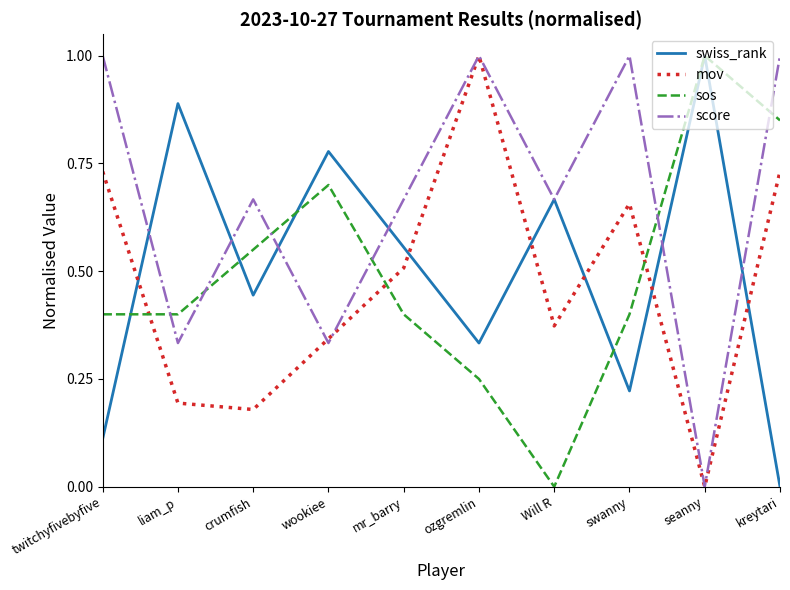

The swiss_rank series shows -0.4 at kreytari. True or false?

False